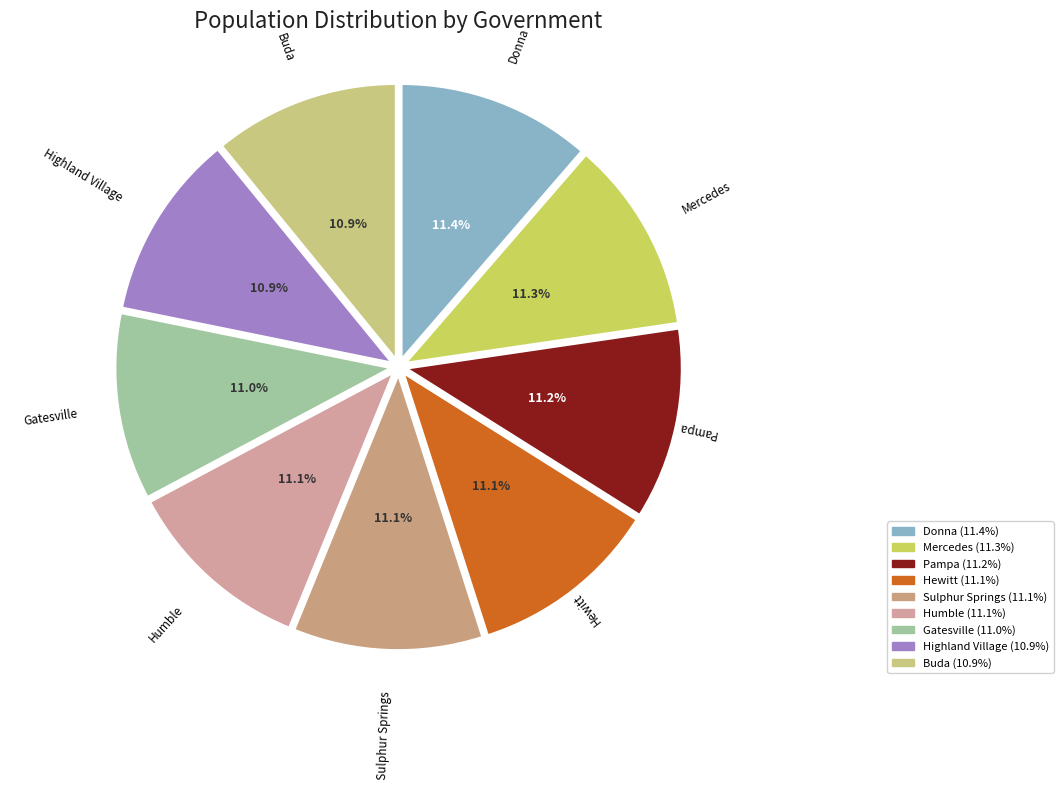

How much of the chart is everything except Gatesville?

89.0%